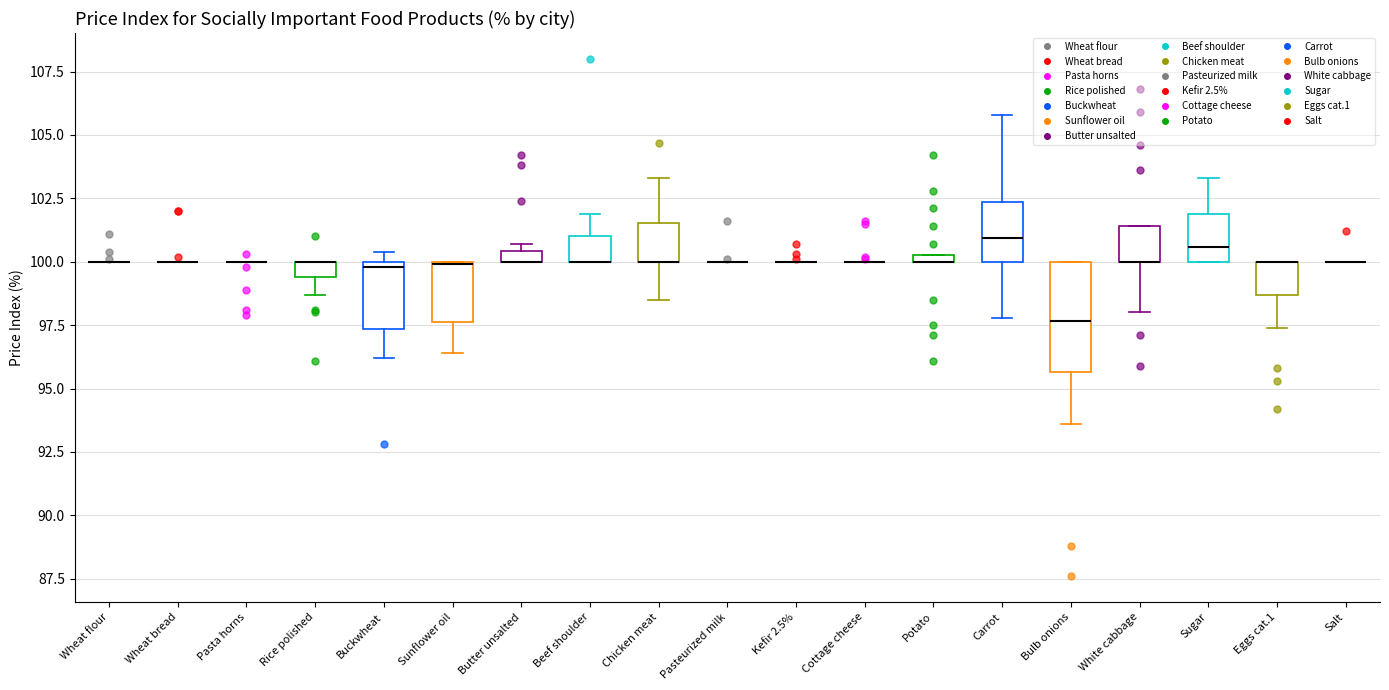

Comparing the boxes themselves (not the whiskers), which one is the tallest?

Bulb onions